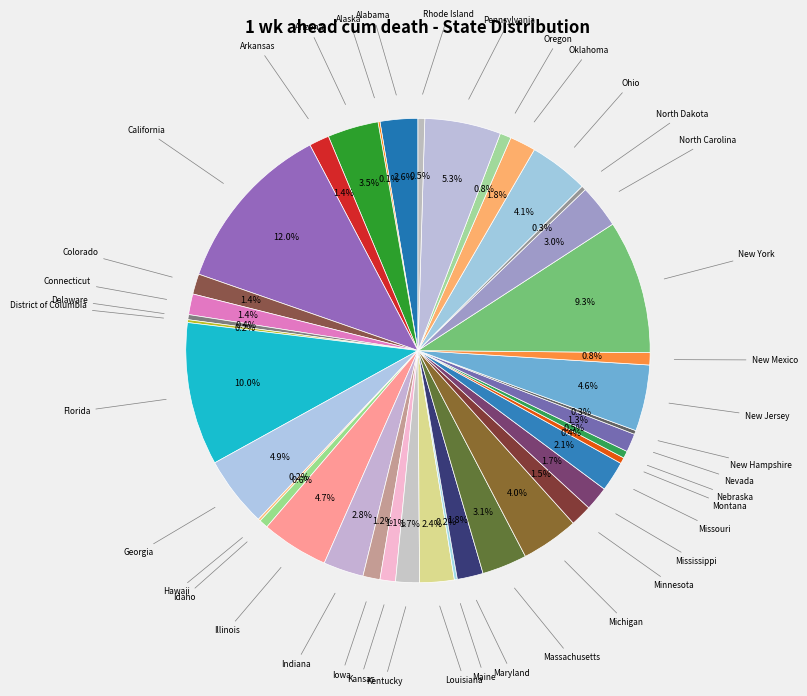

What is the smallest slice in the pie chart?

Alaska